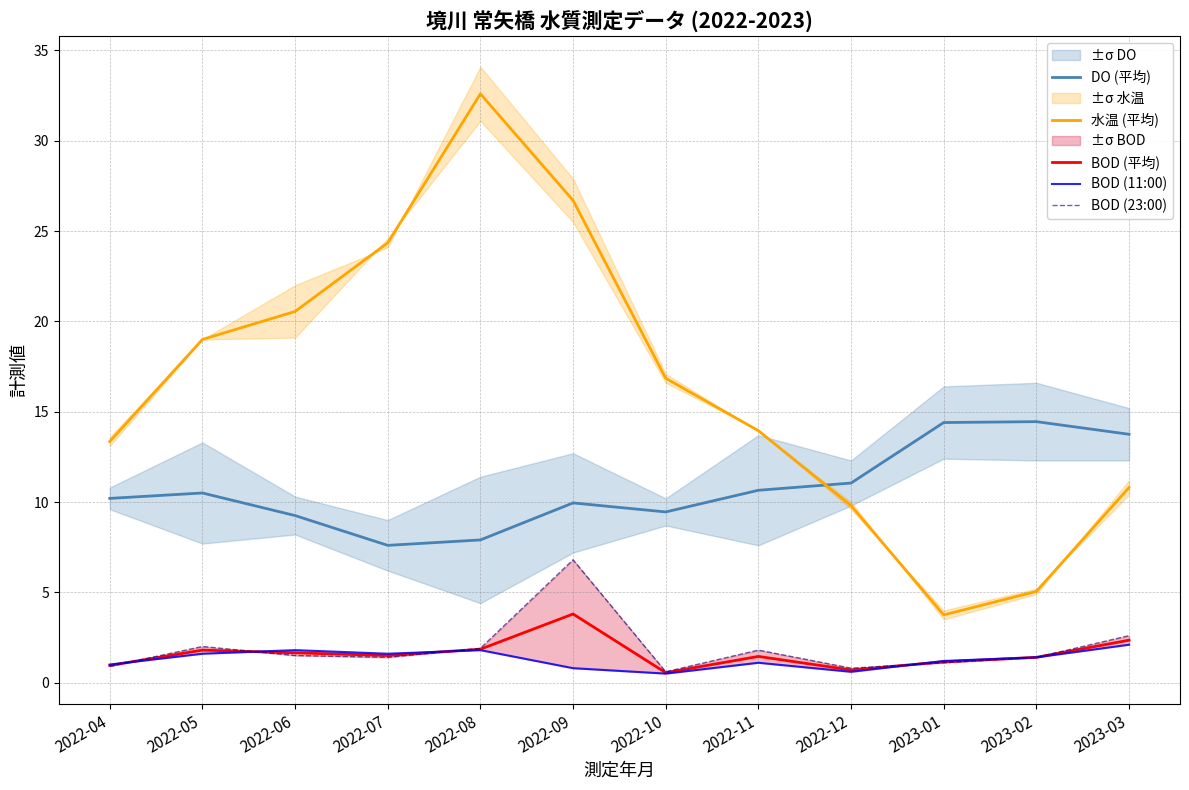

Rank the series by their maximum value, from highest to lowest.

水温 (平均), DO (平均), BOD (23:00), BOD (平均), BOD (11:00)